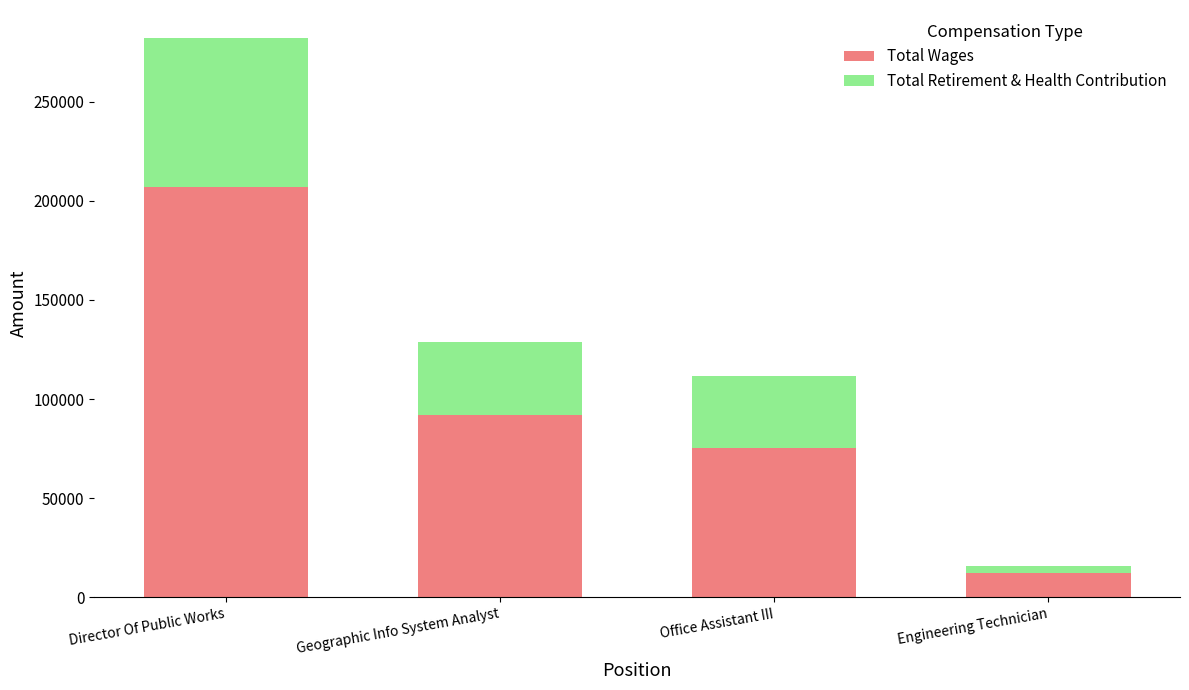

How many bars are there in total?

4